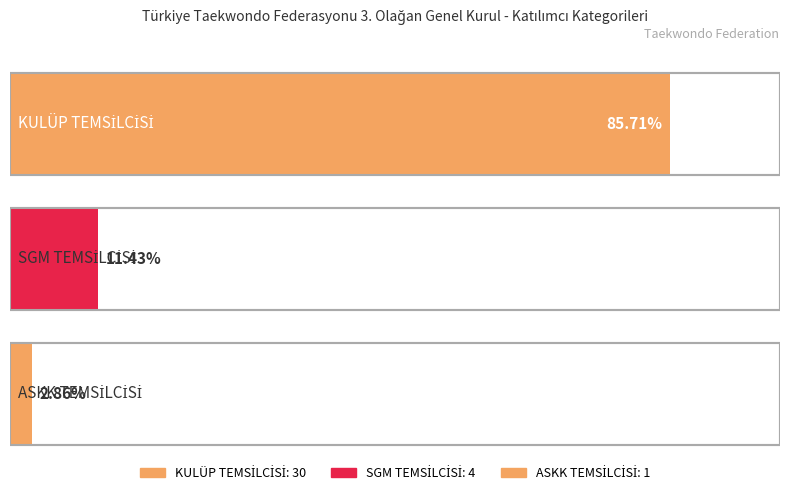

How many values are below 4?

1